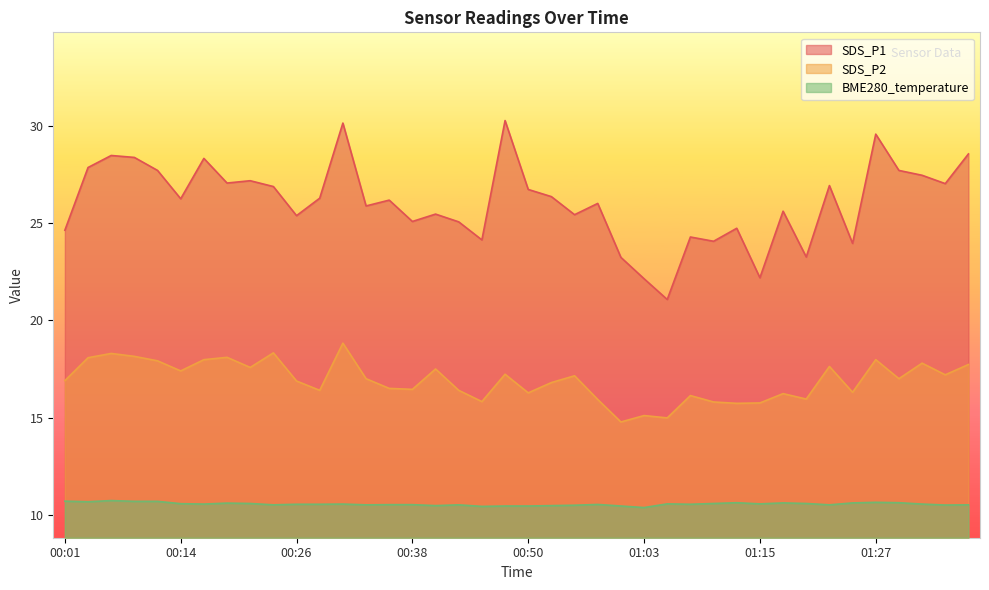

True or false: BME280_temperature and SDS_P1 intersect in this chart.

False